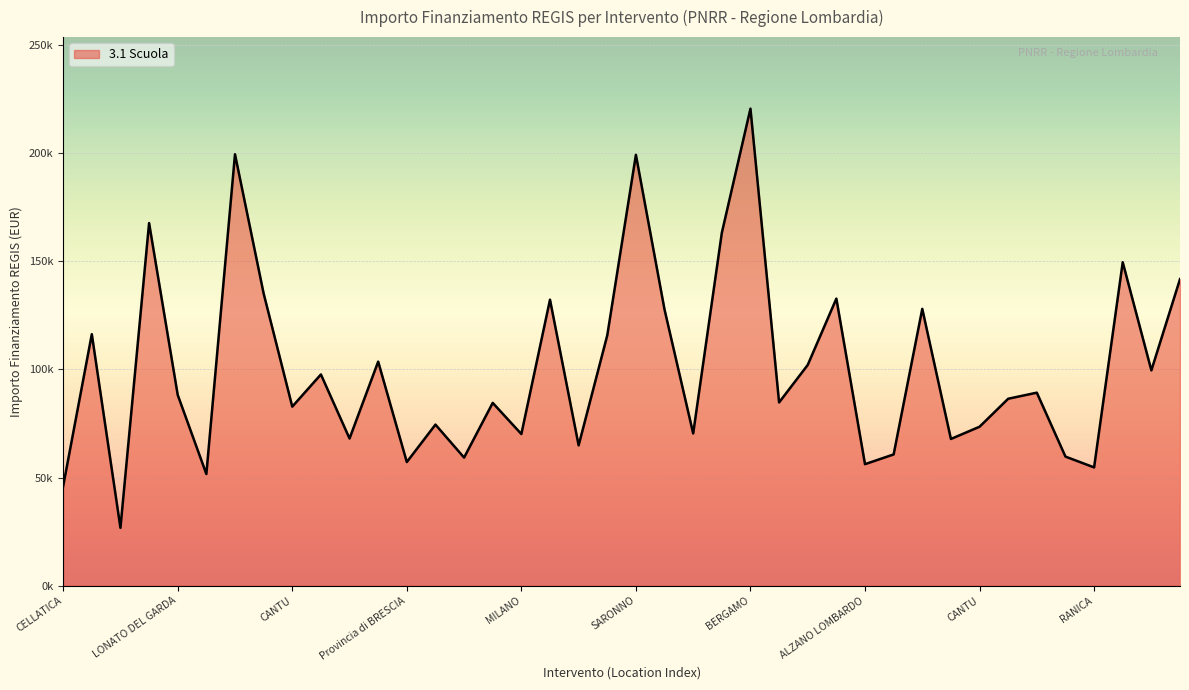

Where is the first local maximum?

CASTELCOVATI